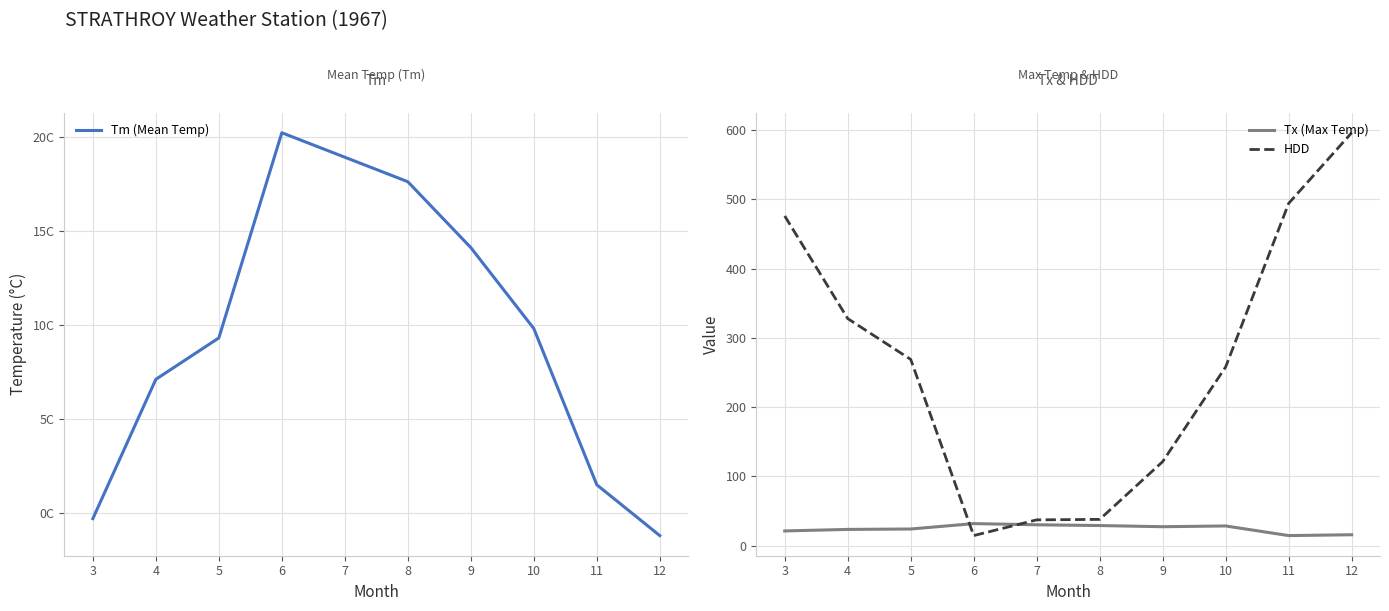

What is the value of the Tx (Max Temp) point at the 1st from the left?

21.1